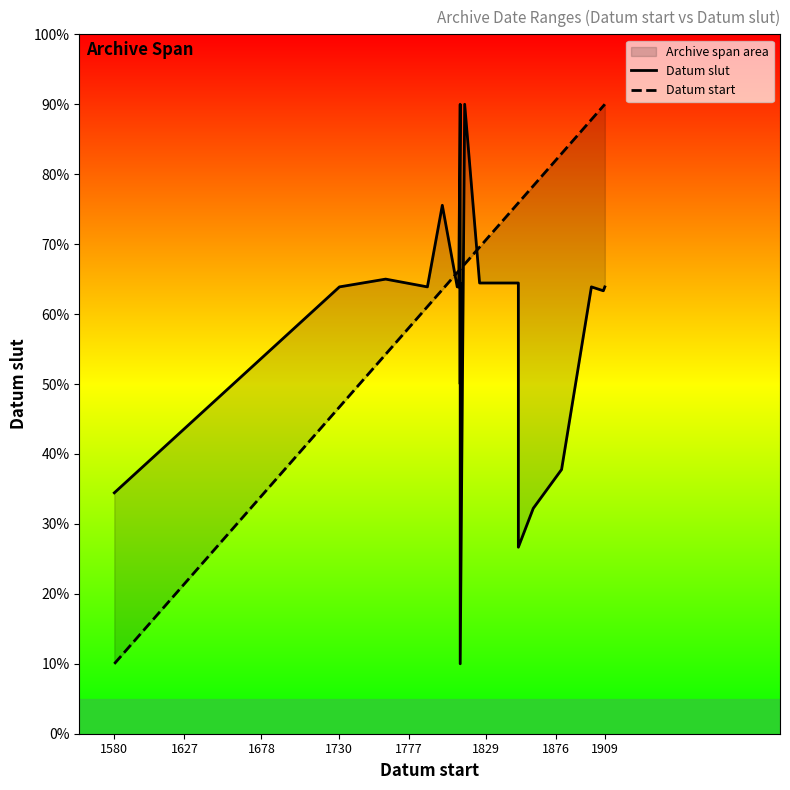

At how many categories does at least one series exceed 27?

20